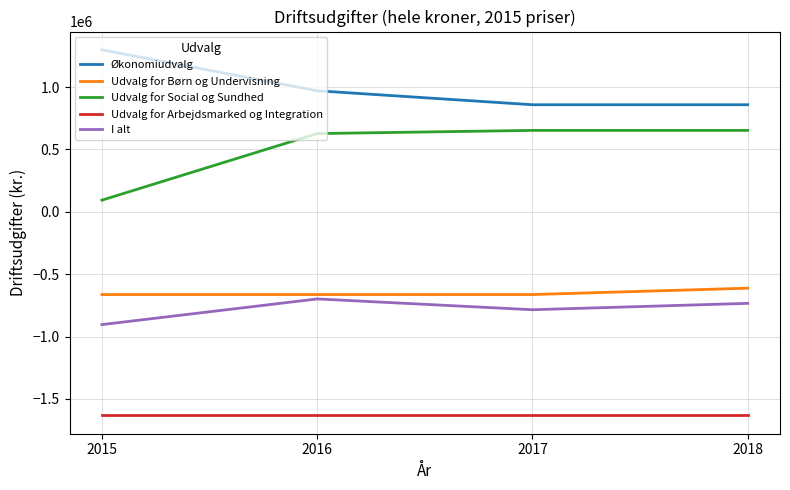

What are all the series names shown in the legend?

Økonomiudvalg, Udvalg for Børn og Undervisning, Udvalg for Social og Sundhed, Udvalg for Arbejdsmarked og Integration, I alt